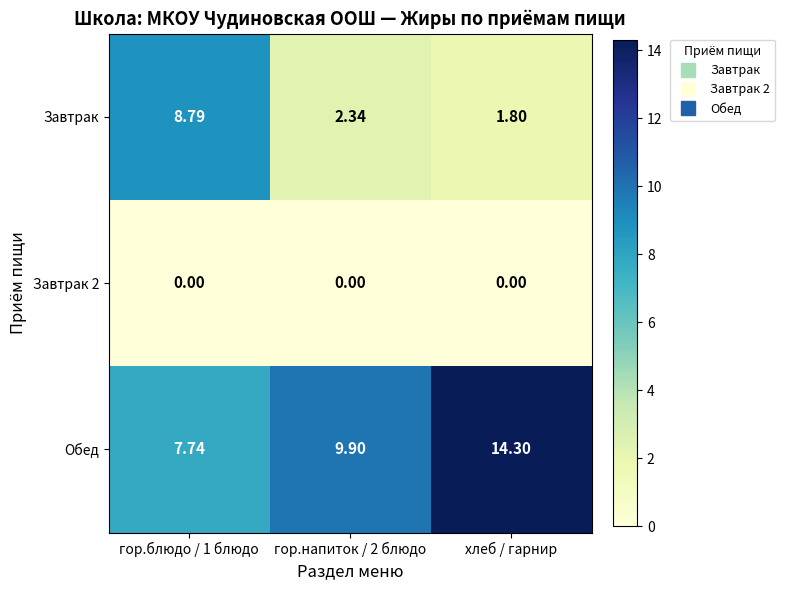

Count the number of data series in this chart.

3